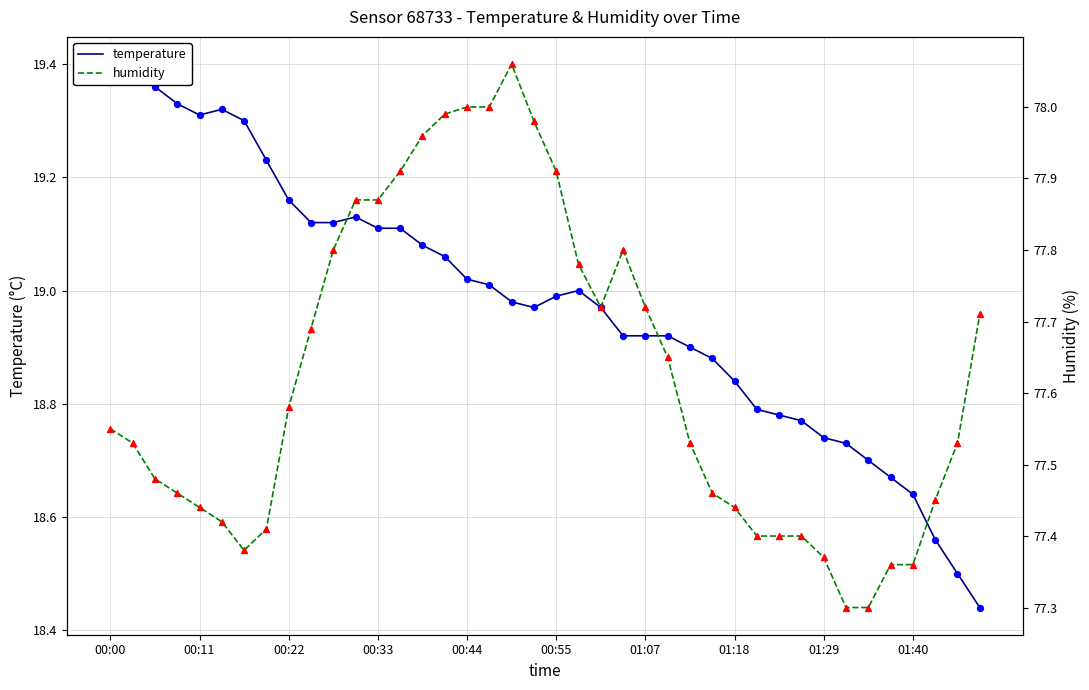

What are all the series names shown in the legend?

temperature, humidity